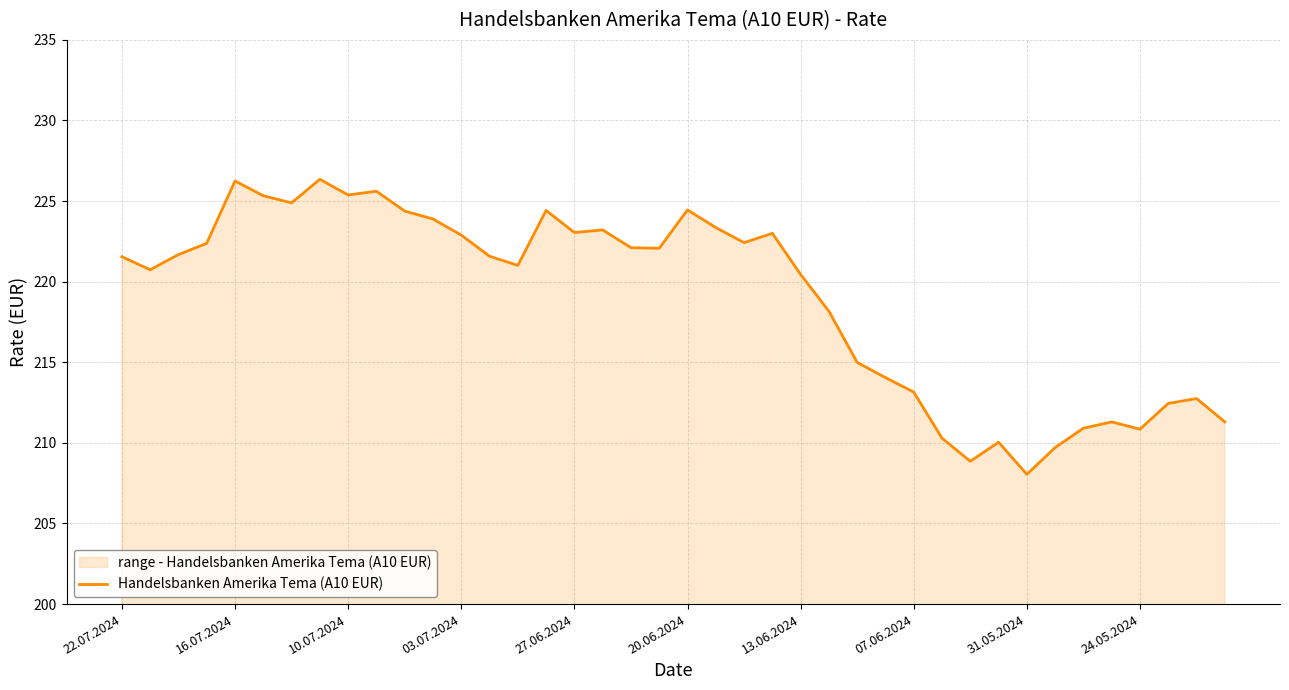

What is the difference between the maximum and minimum values?

18.3